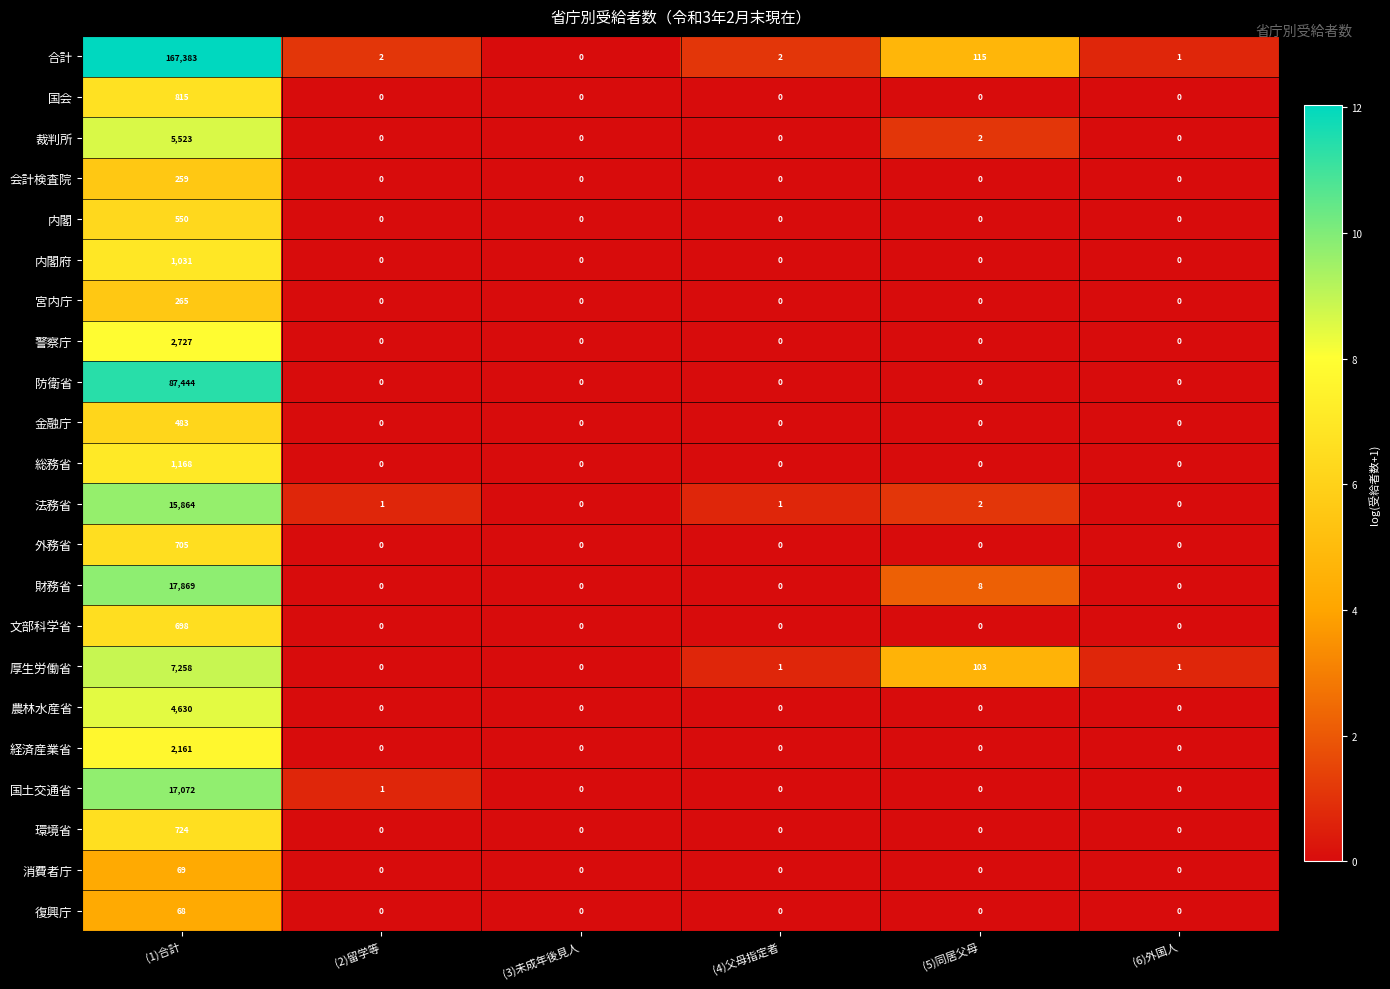

Which series has the largest range (max minus min)?

合計